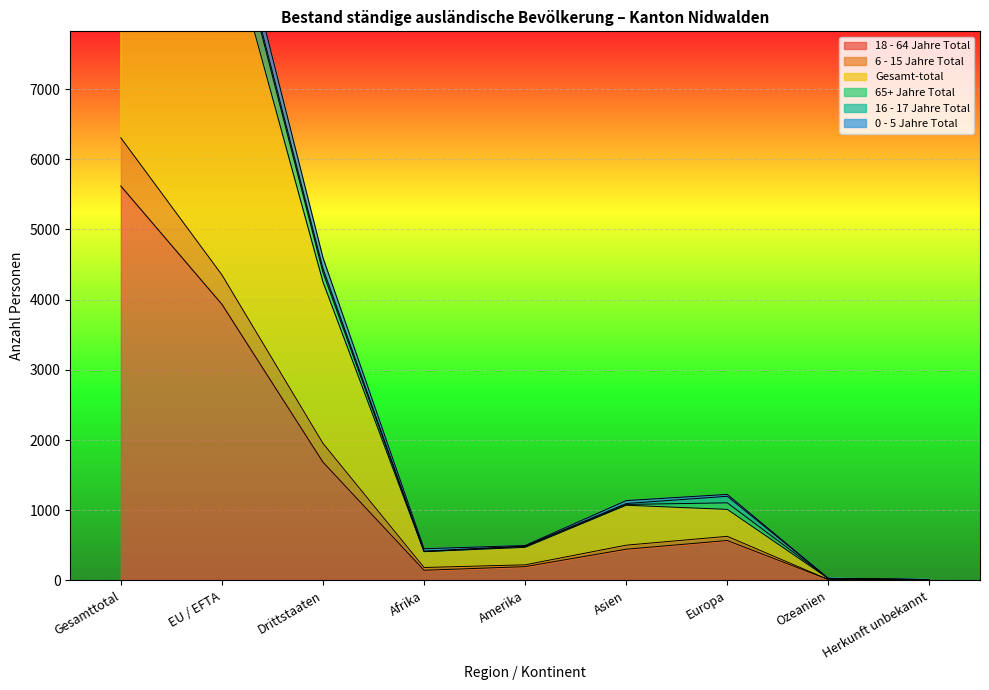

What is the difference between the highest and lowest values at Amerika?

301